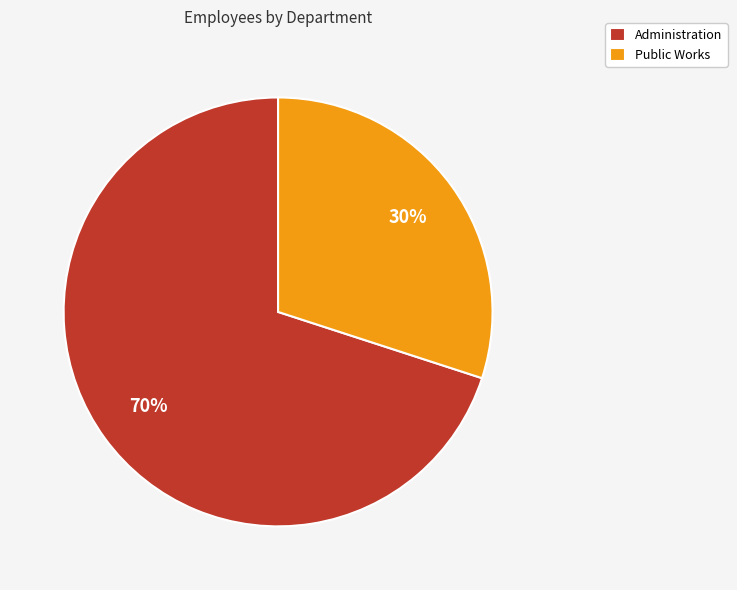

Is Administration the majority of the pie?

Yes